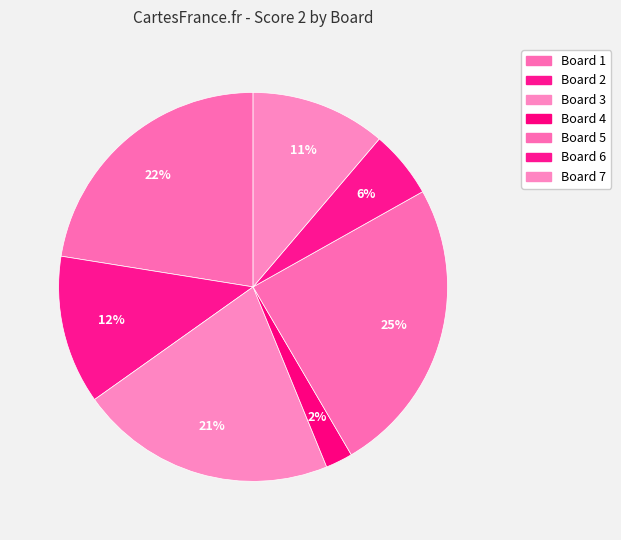

How many segments does this pie chart have?

7